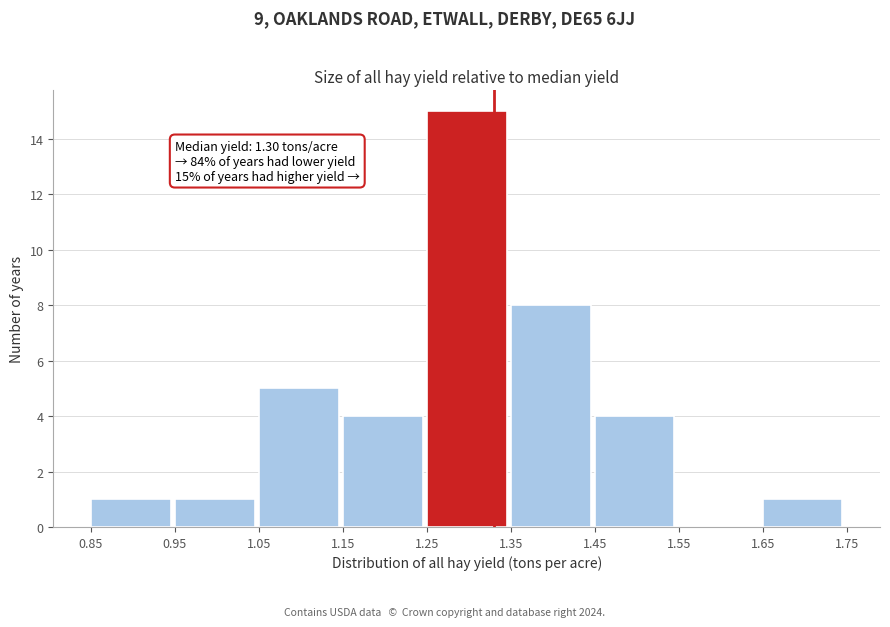

Over which range of the x-axis is the bar tallest?

1.25 to 1.35